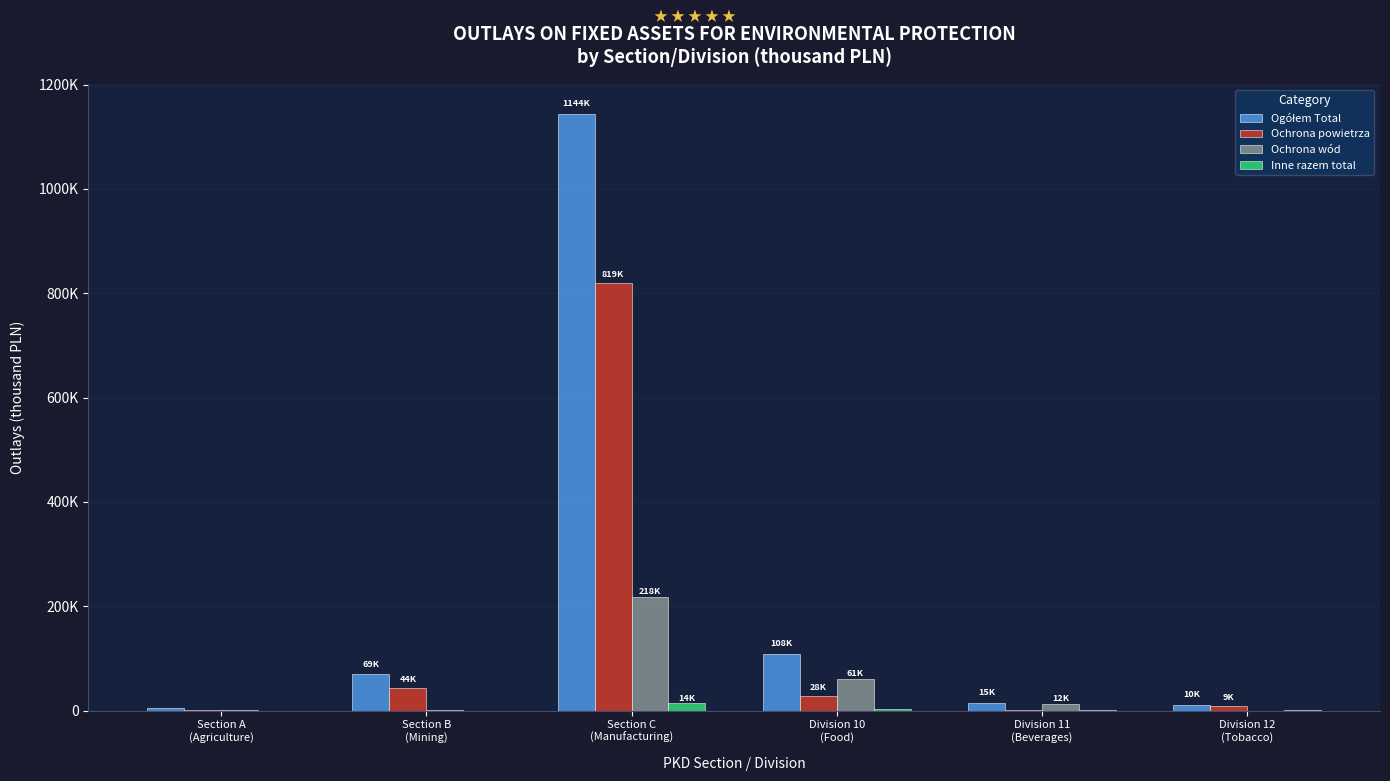

What is the difference between the highest and lowest values at Section C
(Manufacturing)?

1129675.2